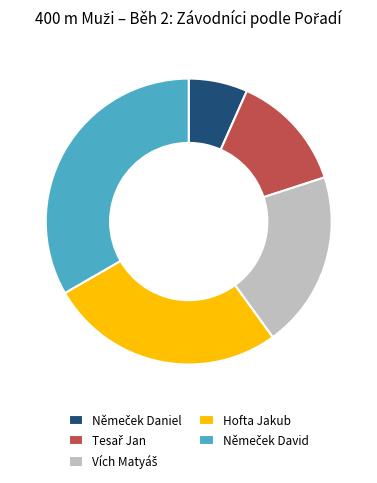

The Hofta Jakub slice represents 34% of the pie. True or false?

False